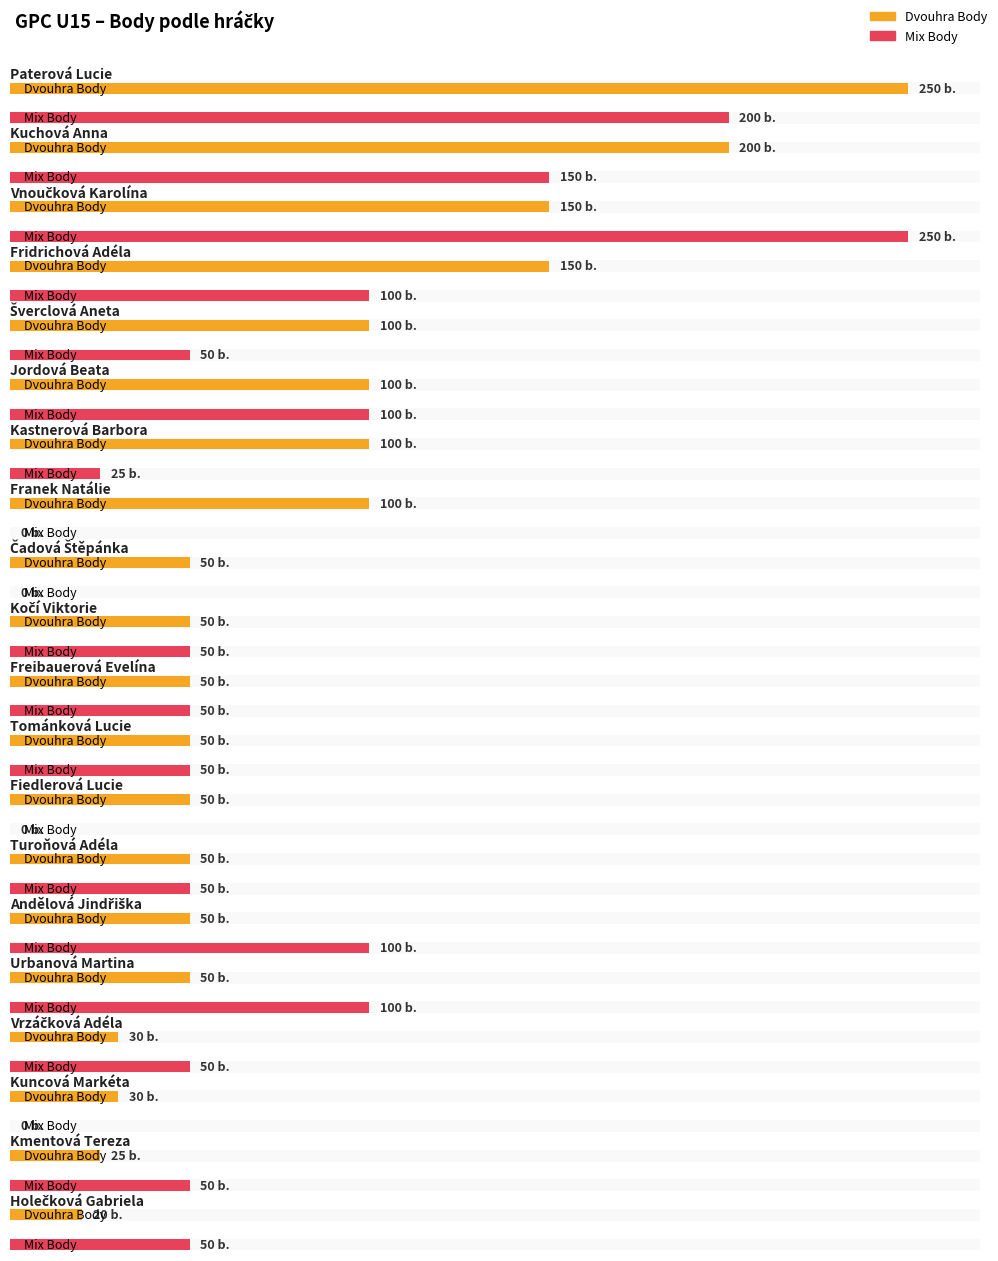

Which label corresponds to the smallest value in the chart?

Franek Natálie